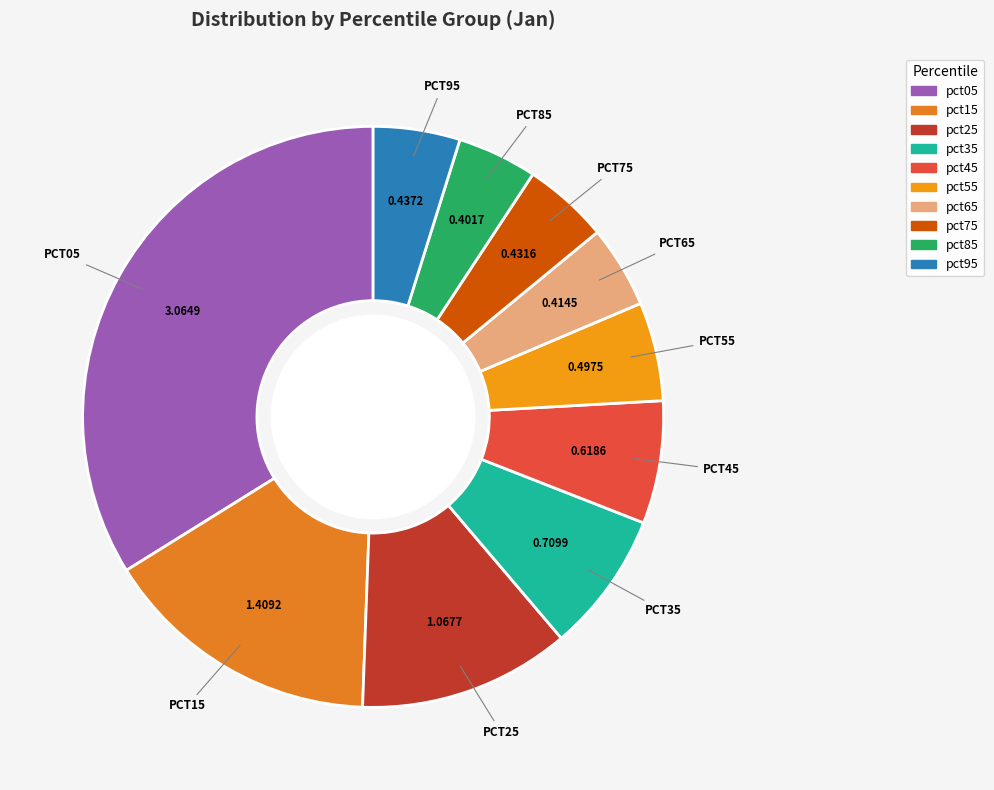

The pct05 slice represents 49% of the pie. True or false?

False